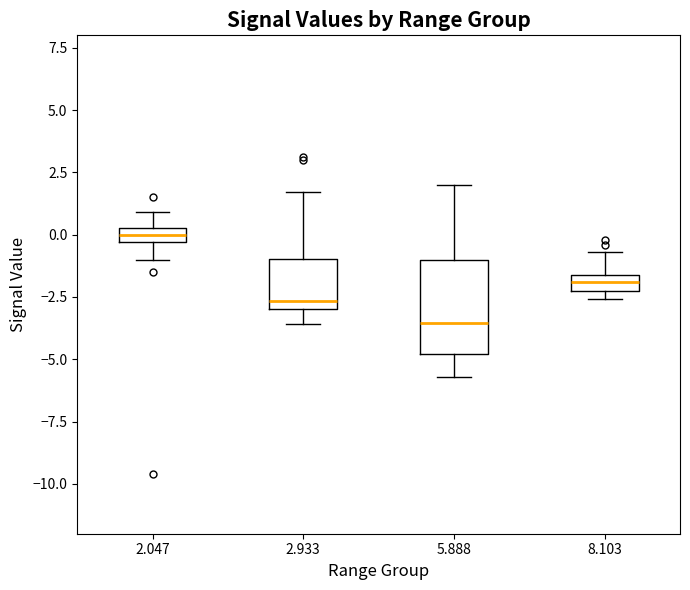

Which box has the highest median line?

2.047